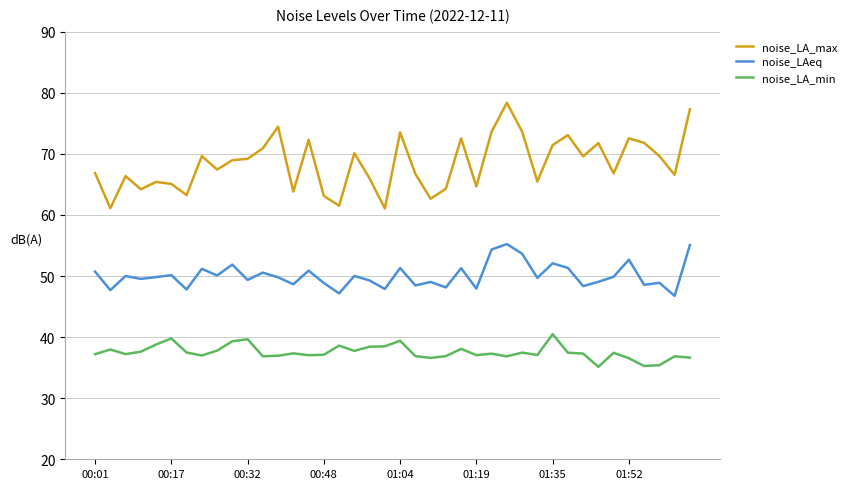

At how many categories does at least one series exceed 45?

40